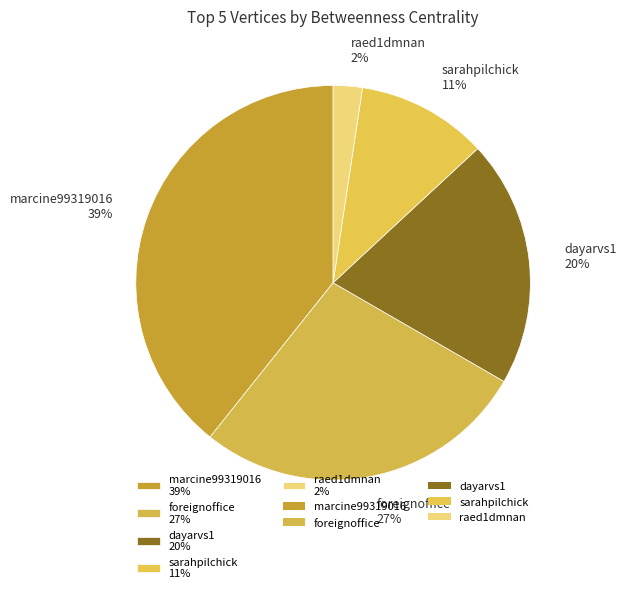

Combined, do dayarvs1 20% and foreignoffice 27% account for over 50%?

No